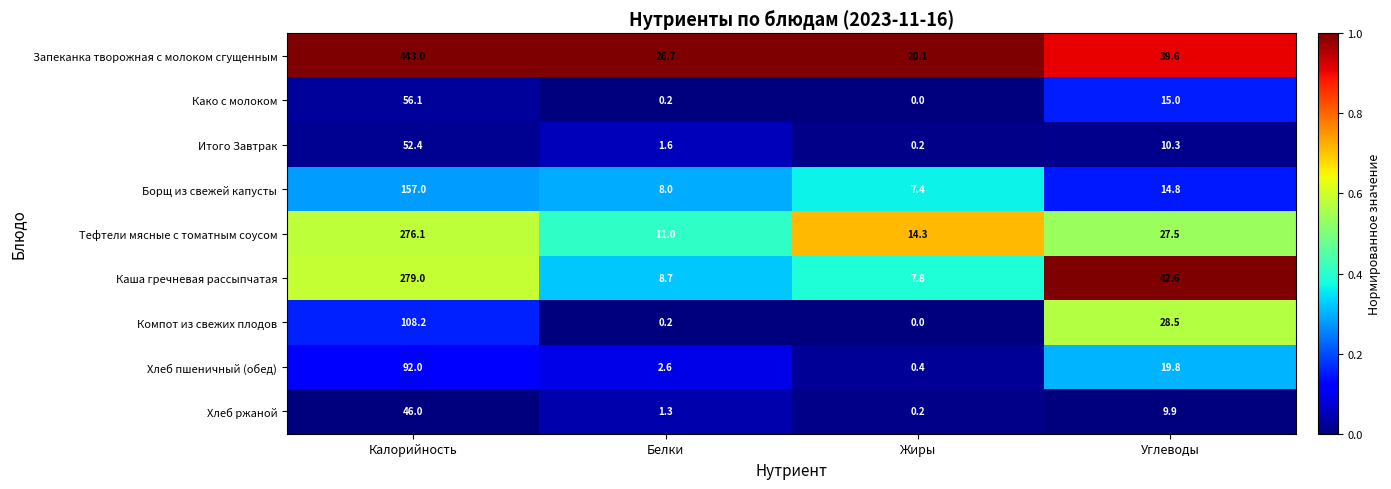

What is the difference between the maximum and minimum values in the Хлеб пшеничный (обед) series?

91.6